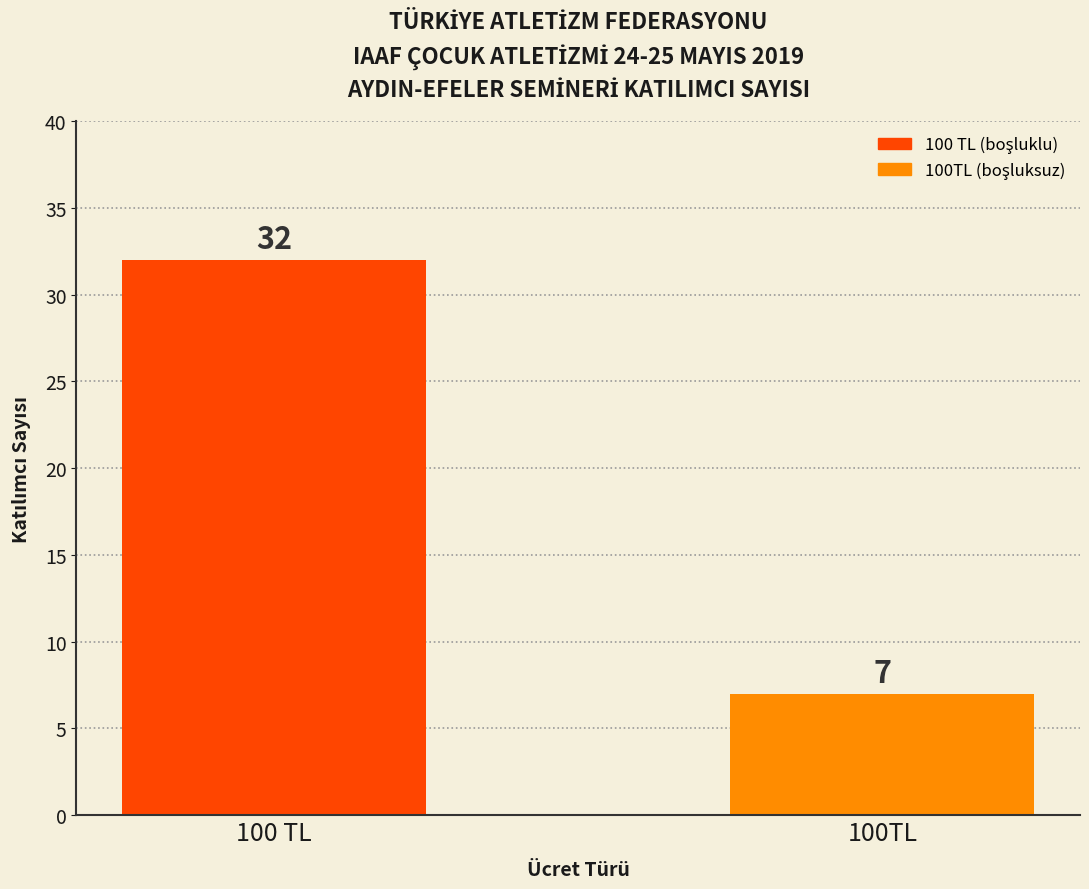

Reading left to right, transcribe all the data shown in this chart.

100 TL=32	100TL=7